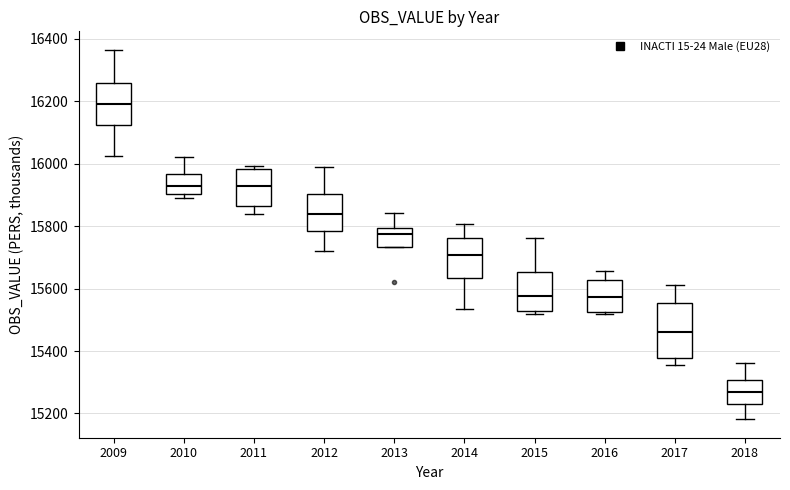

Reading left to right, transcribe this box plot: for each box, give where its median line is, the range the box spans, and where its two whiskers end, as read against the y-axis. The values are not printed on the chart, so give them approximately, as read against the axis.

2009: median 16200, box 16120 to 16260, whiskers 16020 to 16360
2010: median 15940, box 15900 to 15960, whiskers 15880 to 16020
2011: median 15920, box 15860 to 15980, whiskers 15840 to 16000
2012: median 15840, box 15780 to 15900, whiskers 15720 to 15980
2013: median 15780, box 15740 to 15800, whiskers 15740 to 15840
2014: median 15700, box 15640 to 15760, whiskers 15540 to 15800
2015: median 15580, box 15520 to 15660, whiskers 15520 (just below the box's lower edge) to 15760
2016: median 15580, box 15520 to 15620, whiskers 15520 (just below the box's lower edge) to 15660
2017: median 15460, box 15380 to 15560, whiskers 15360 to 15620
2018: median 15260, box 15240 to 15300, whiskers 15180 to 15360